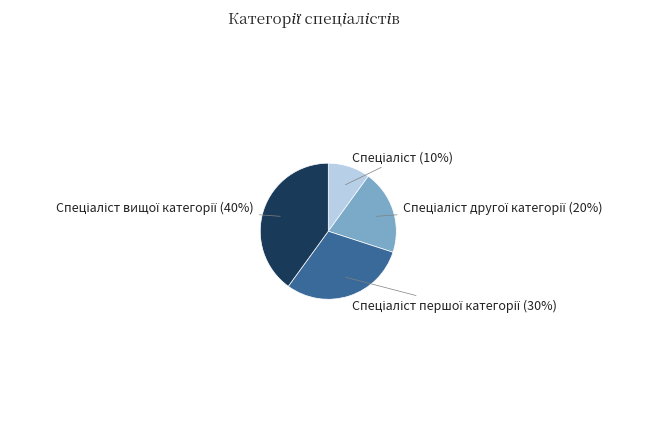

Is there any slice that represents more than half of the pie?

No